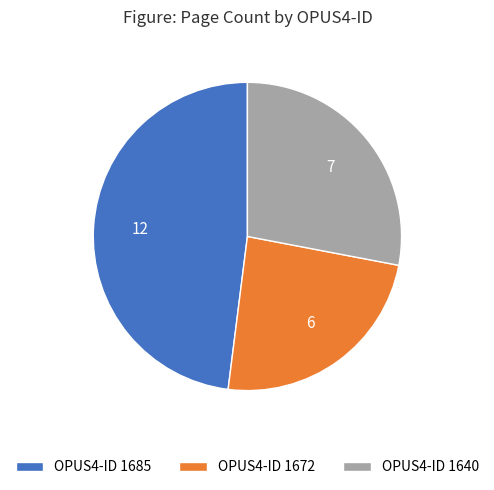

Between OPUS4-ID 1640 and OPUS4-ID 1672, which is larger?

OPUS4-ID 1640